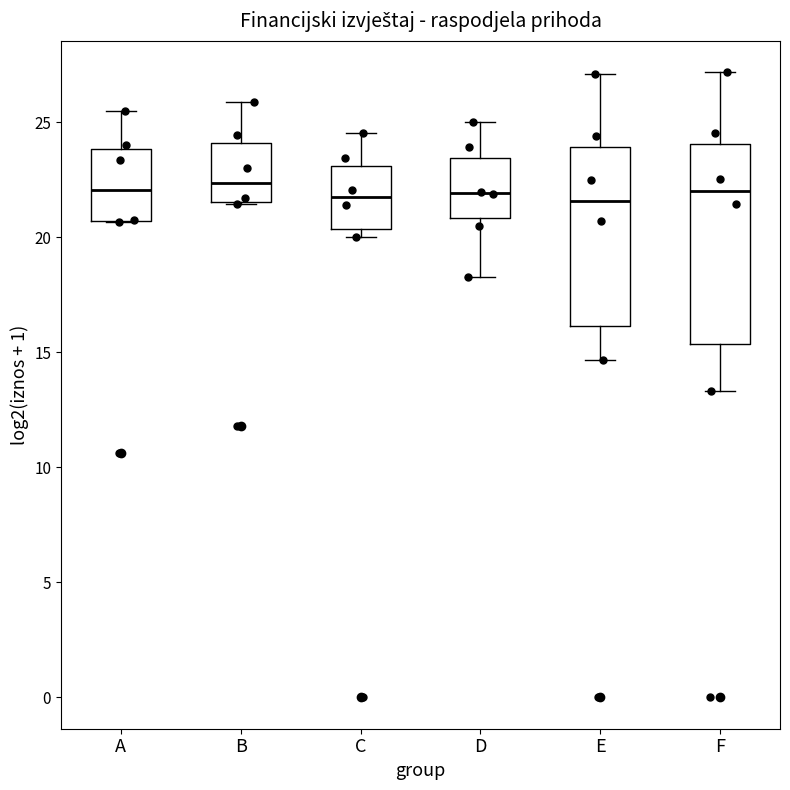

Where is the upper edge of the box for E on the y-axis? The values are not printed on the chart, so give them approximately, as read against the axis.

24.0